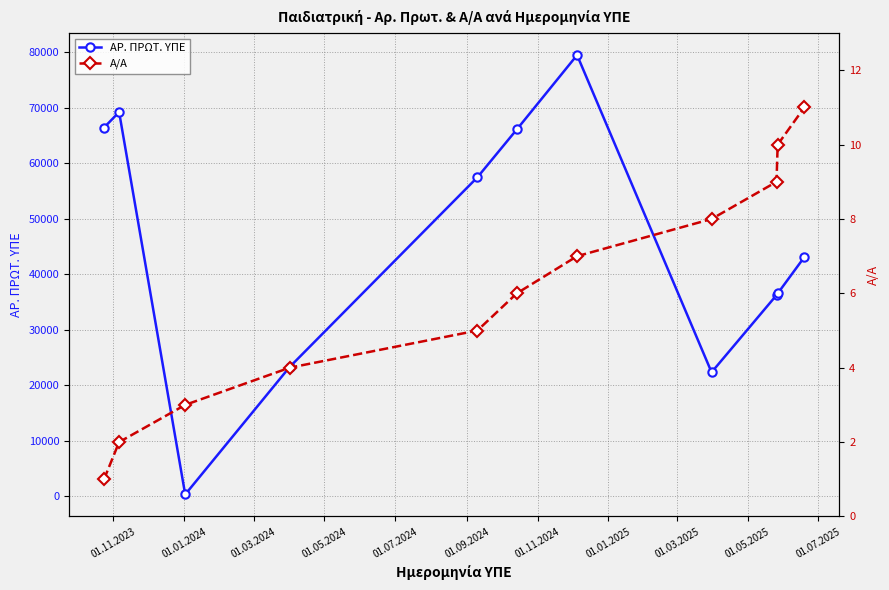

What is the value of the Α/Α point at the 10th from the left?

10